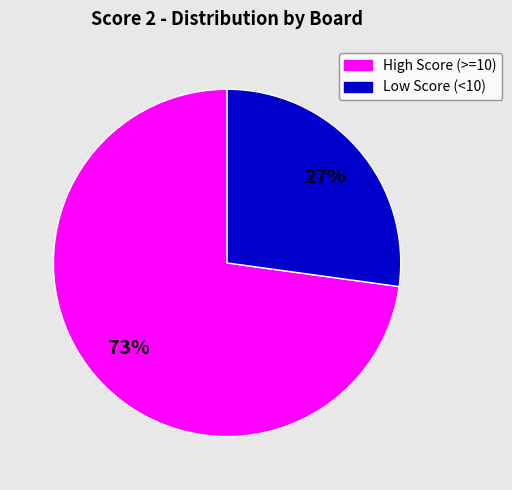

To the nearest percent, what is the average slice percentage?

50%